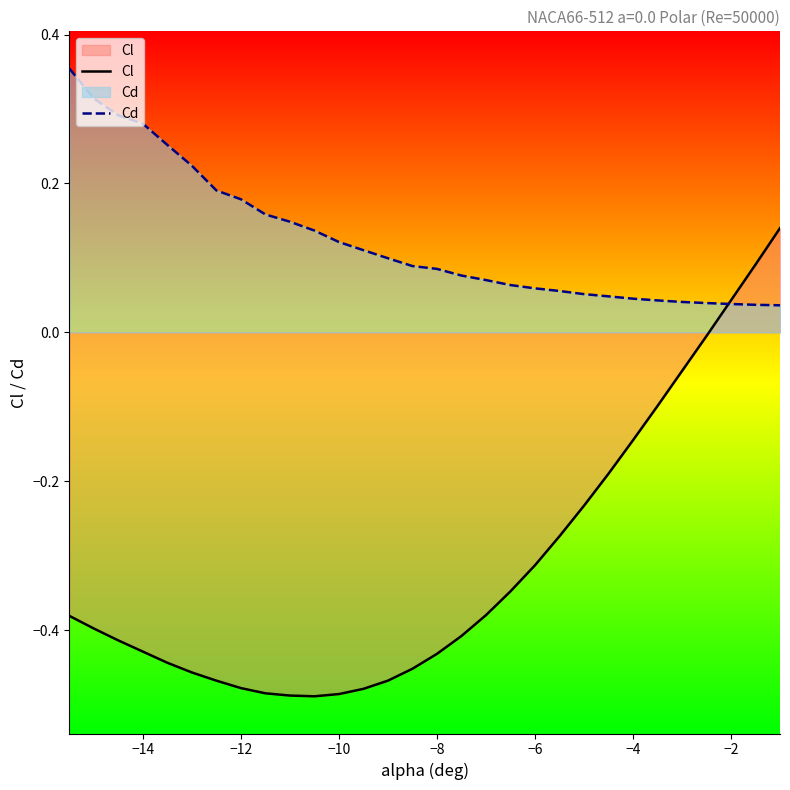

The value of Cl at −2 is -0.7. True or false?

False